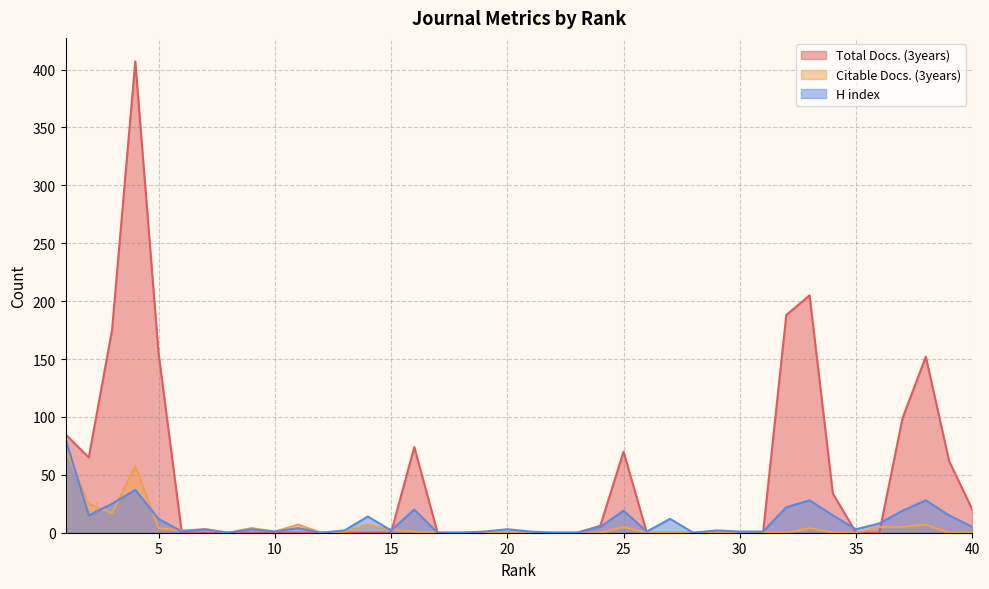

Does the chart display data point markers on the line(s)?

No